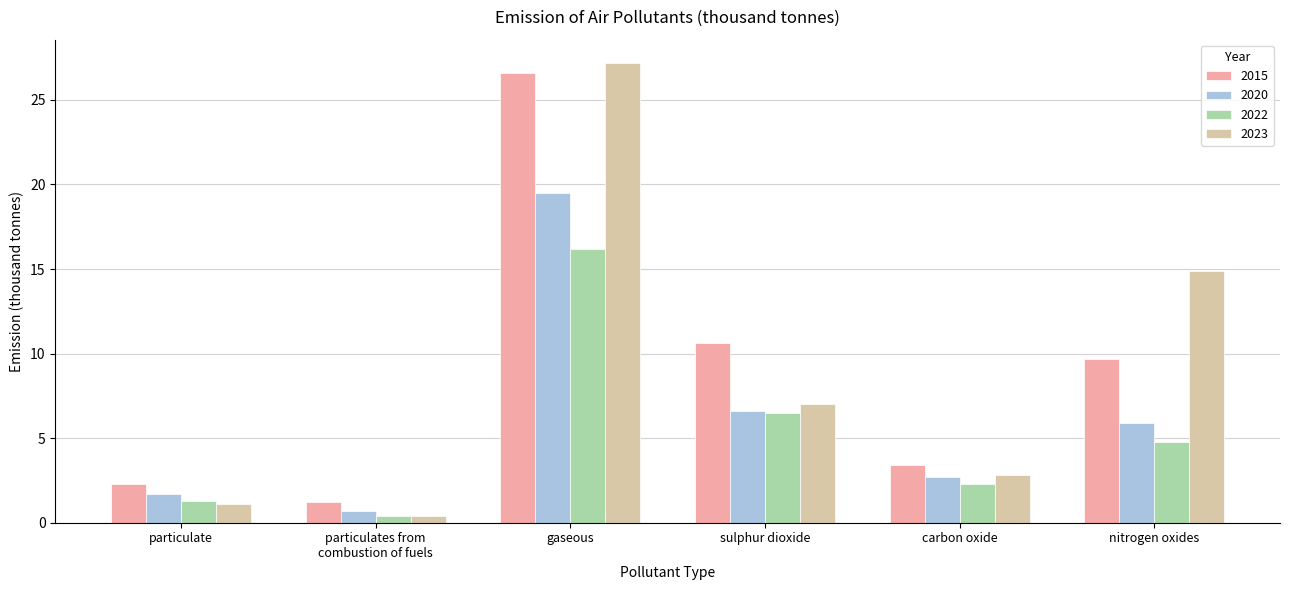

Count the number of data series in this chart.

4